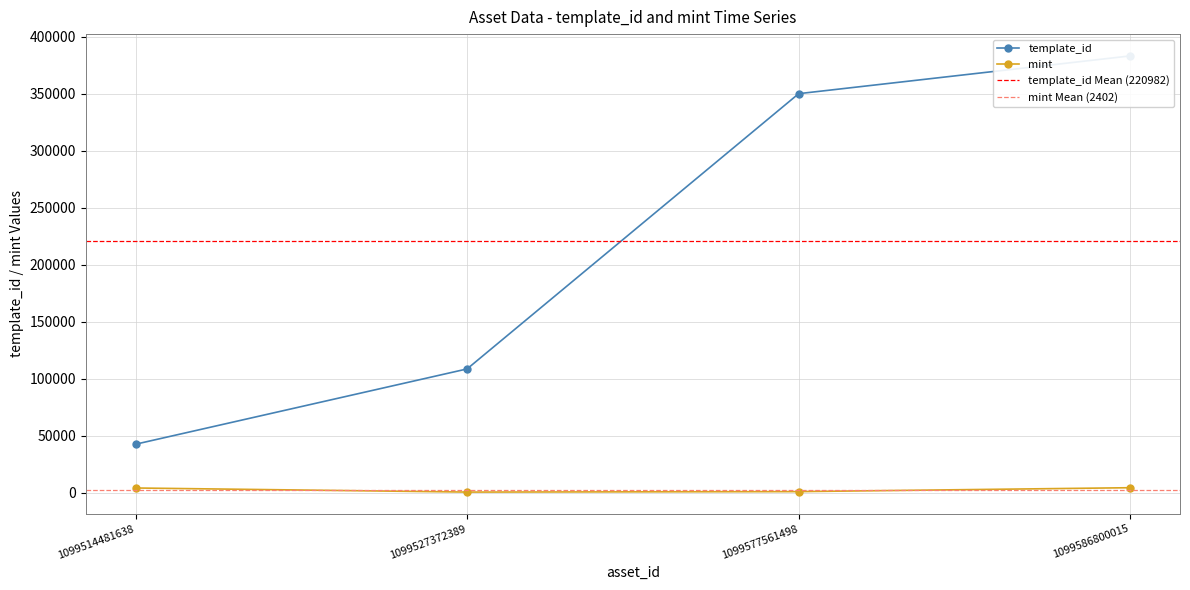

True or false: template_id and mint intersect in this chart.

False